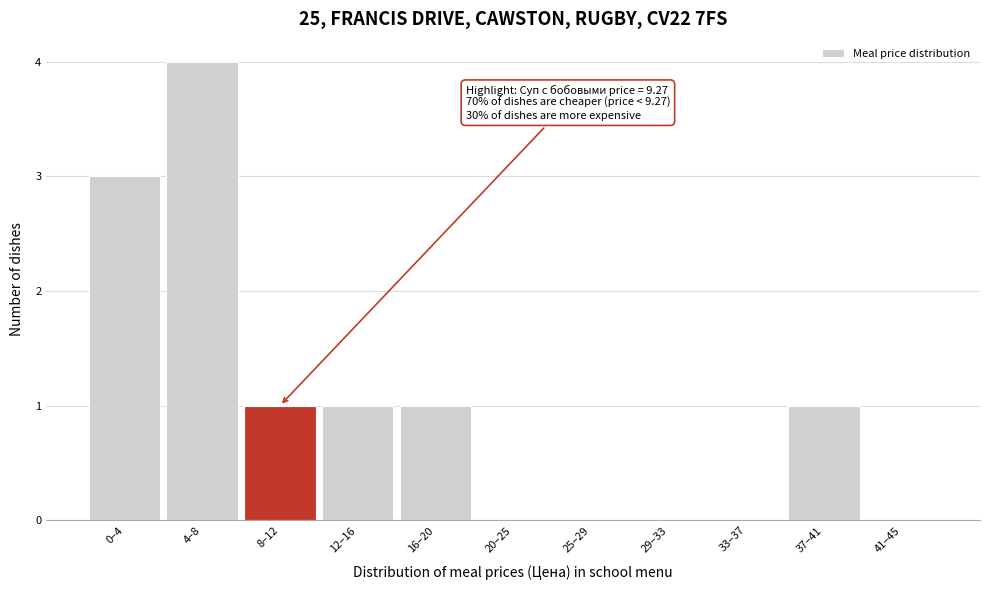

Reading left to right, extract all data points from this chart.

0–4=3	4–8=4	8–12=1	12–16=1	16–20=1	20–25=0	25–29=0	29–33=0	33–37=0	37–41=1	41–45=0